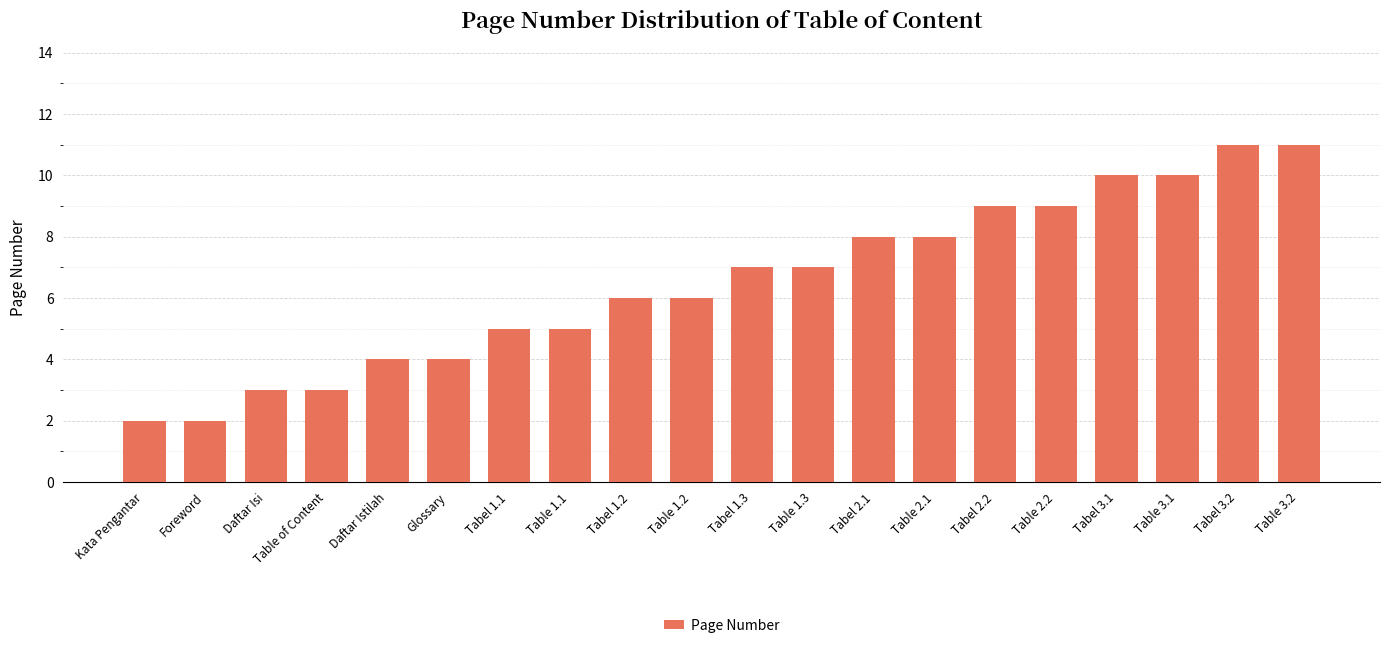

Approximately how many times larger is the value at Table 1.2 compared to Tabel 1.3?

0.9